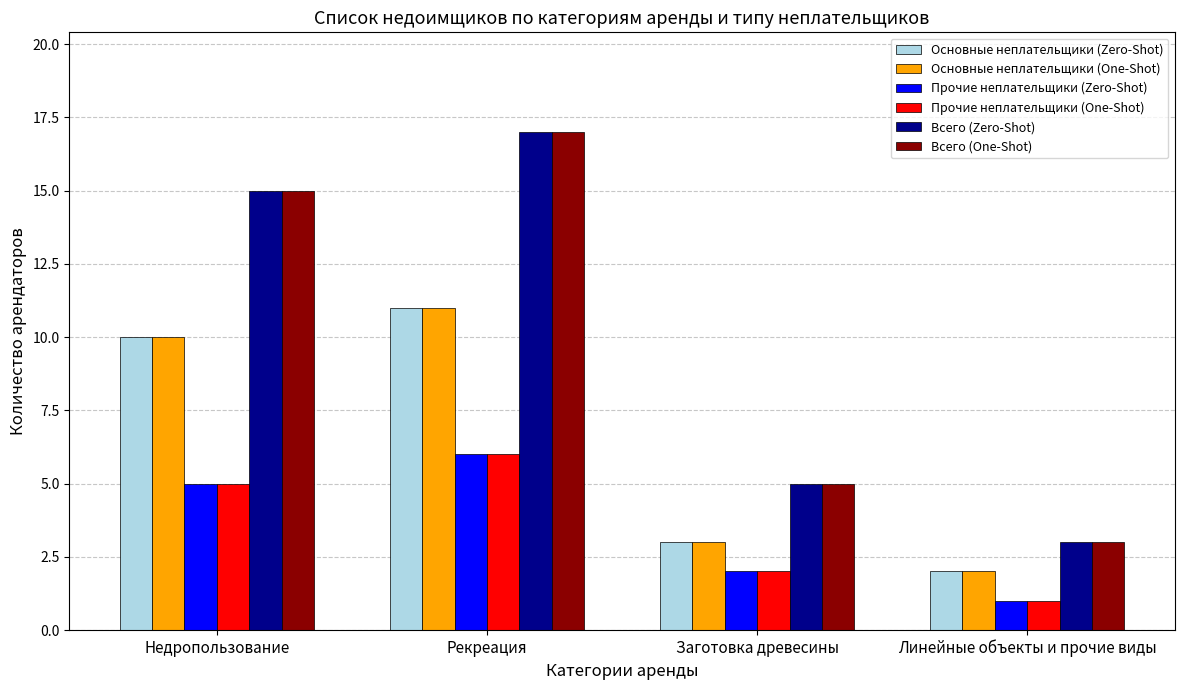

At how many categories does at least one series exceed 4?

3